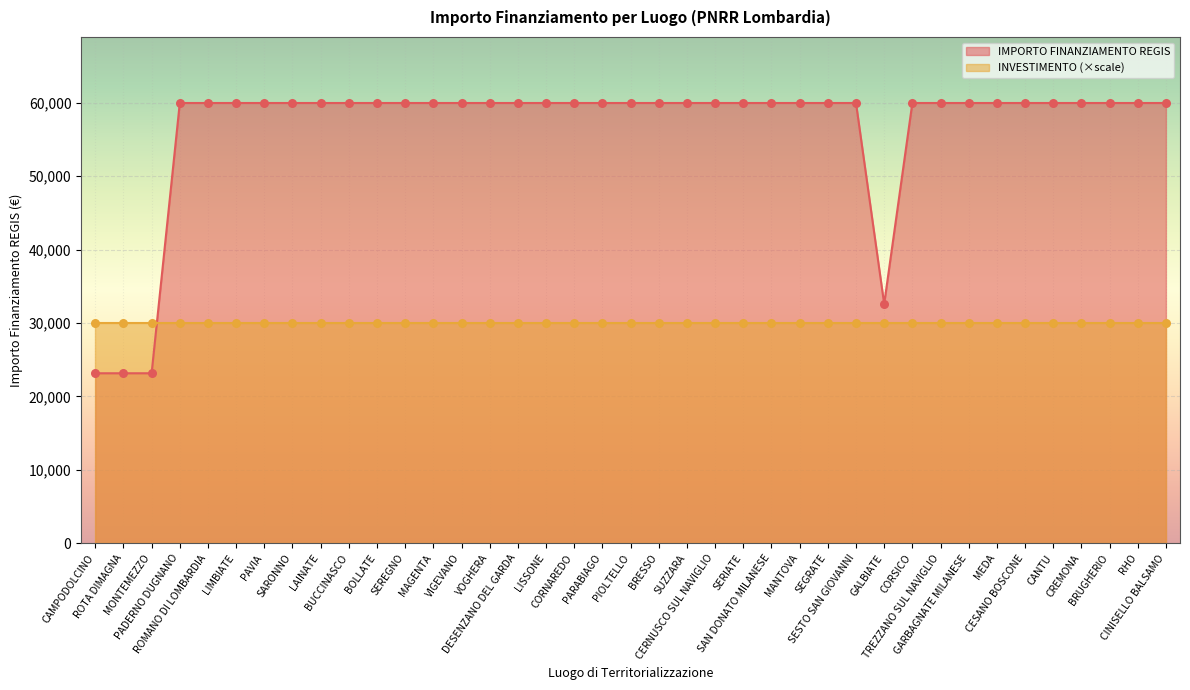

Which has a higher value, CESANO BOSCONE or CAMPODOLCINO?

CESANO BOSCONE